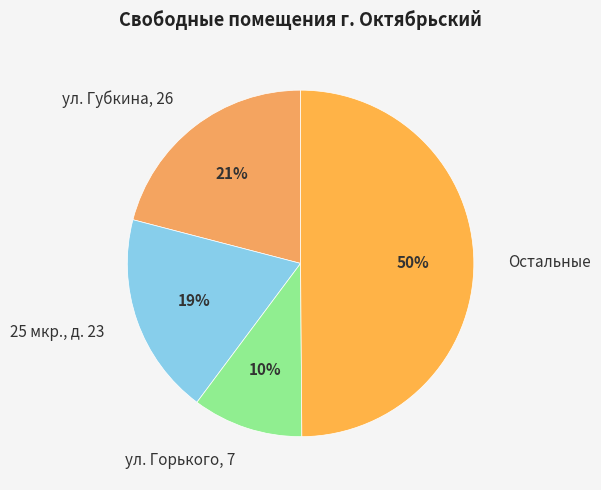

True or false: ул. Губкина, 26 accounts for 36% of the total.

False